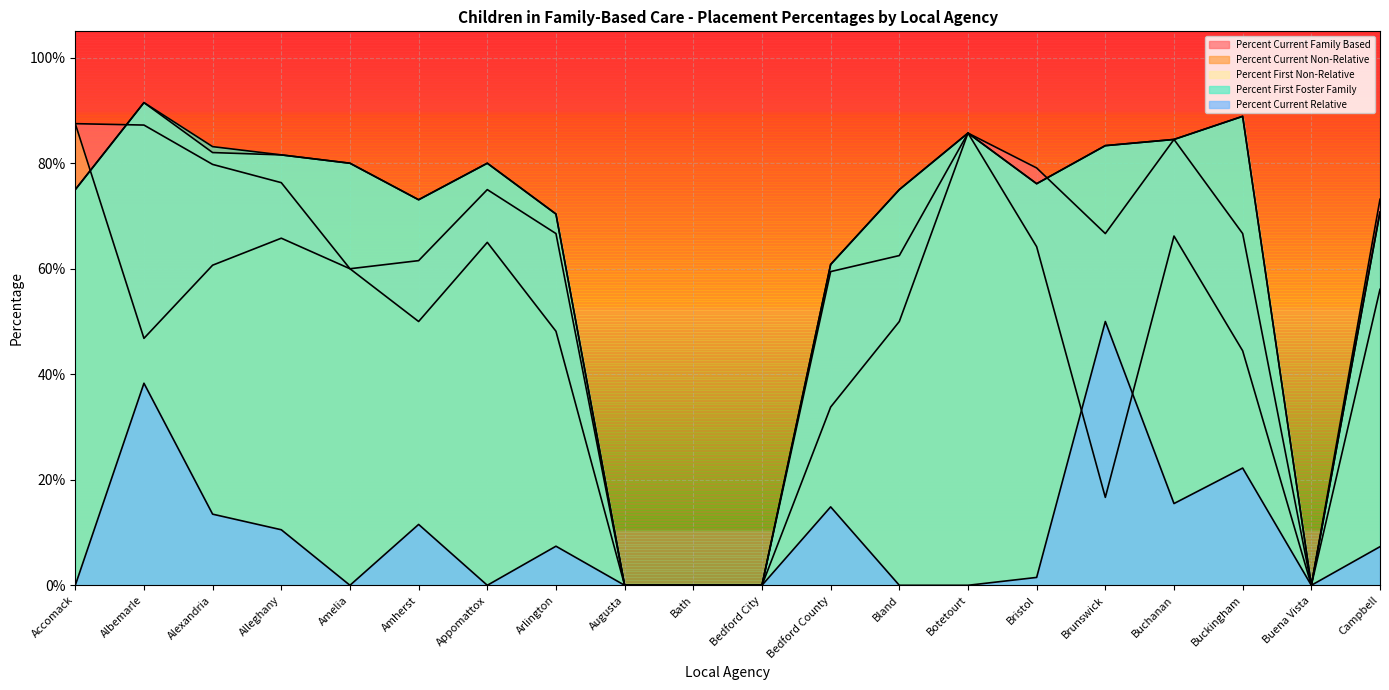

How many lines are shown in the chart?

5